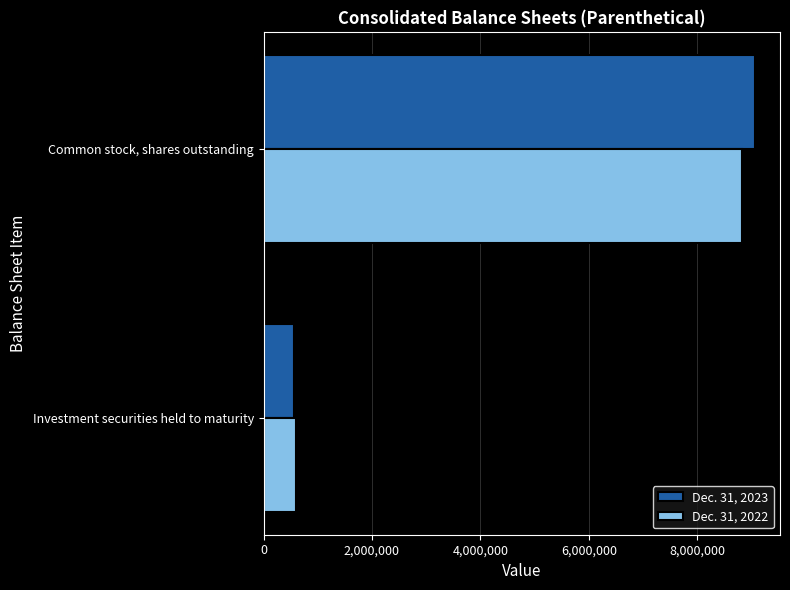

What are all the series names shown in the legend?

Dec. 31, 2023, Dec. 31, 2022